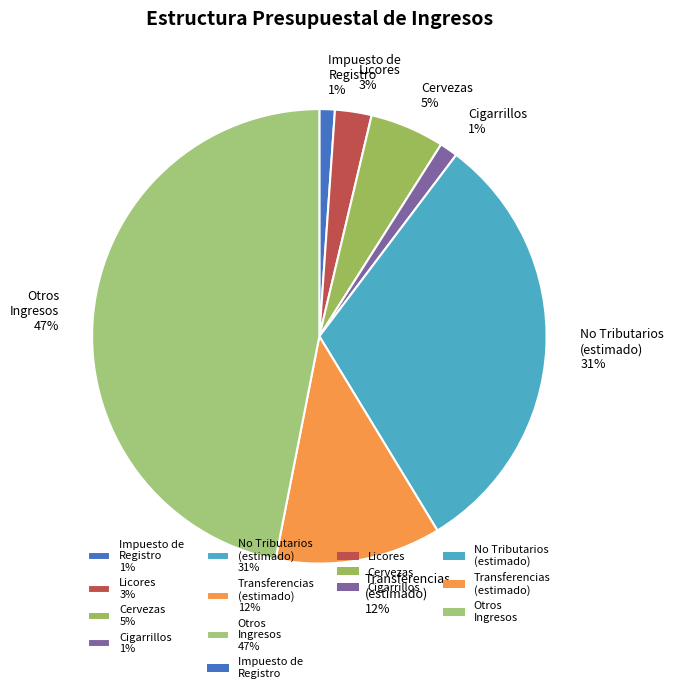

To the nearest percent, what is the combined percentage of Otros Ingresos 47% and No Tributarios (estimado) 31%?

78%